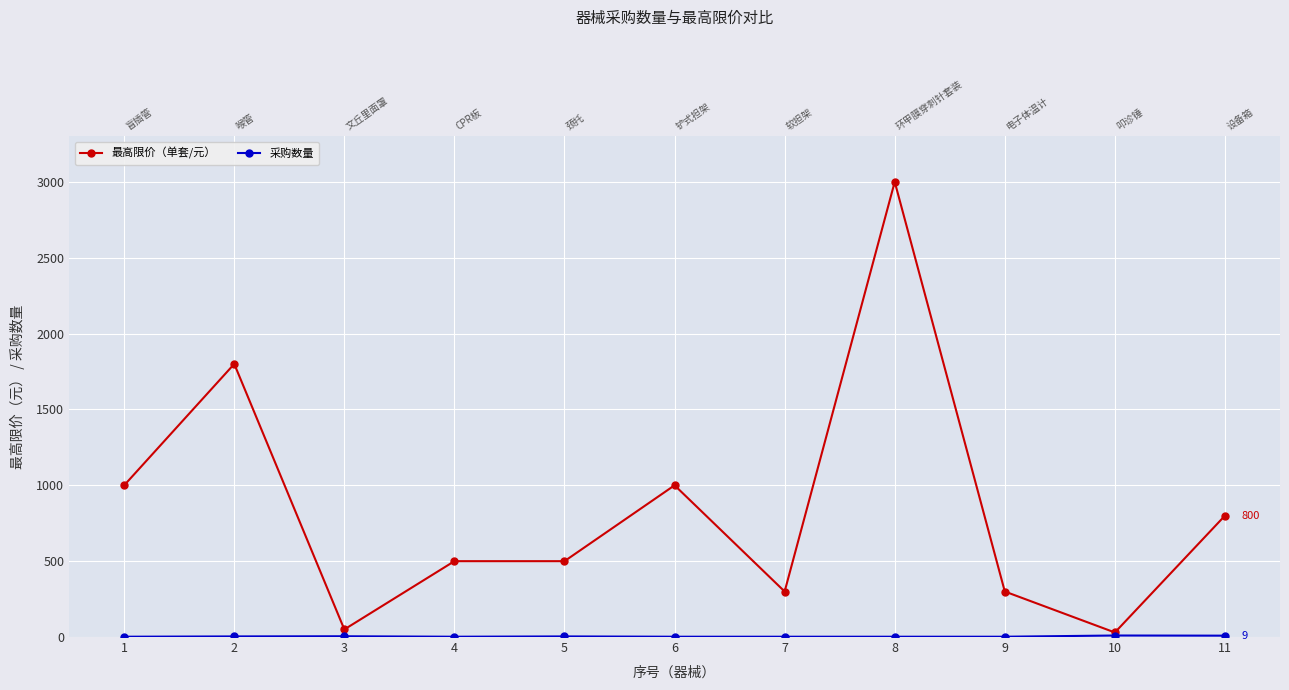

What is the sum of the 最高限价（单套/元） values at 7 and 10?

330